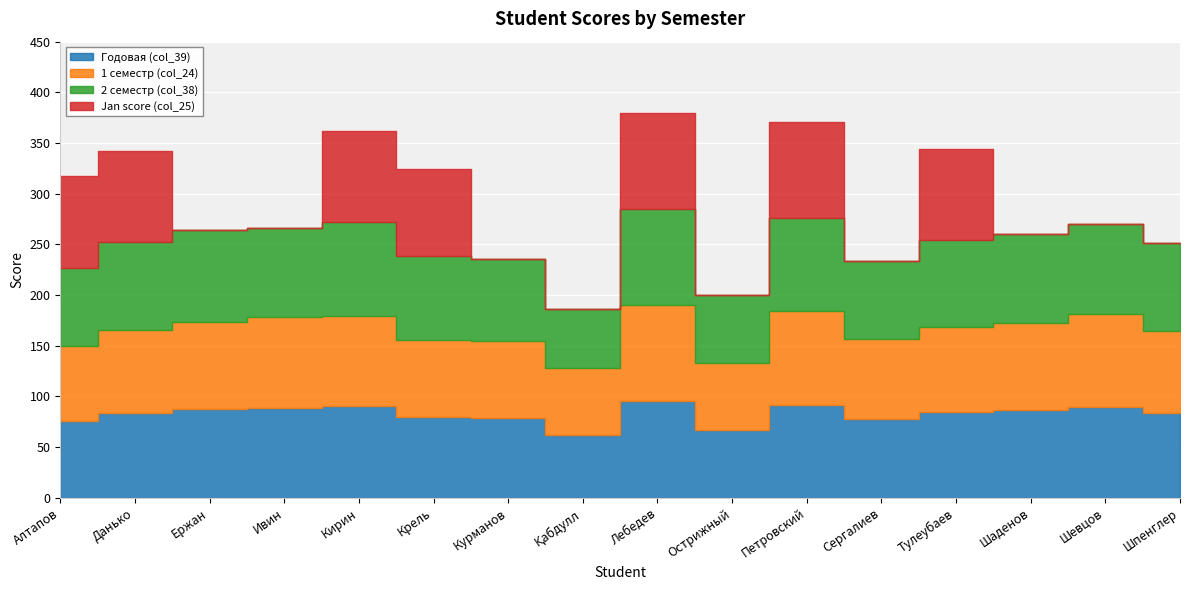

At how many categories does at least one series exceed 18?

16